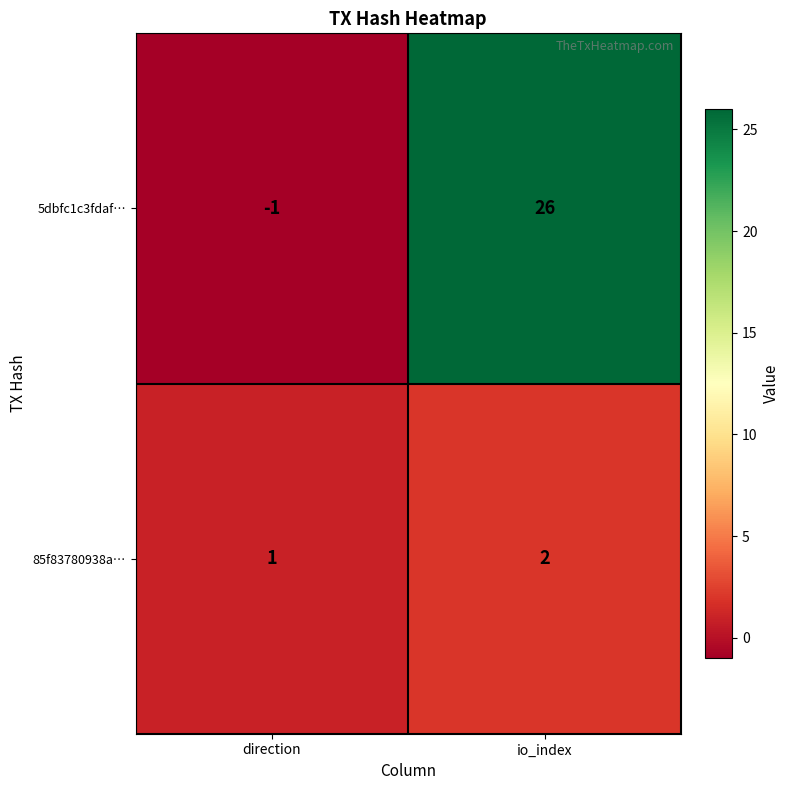

Rank the series by their average value, from lowest to highest.

85f83780938a…, 5dbfc1c3fdaf…